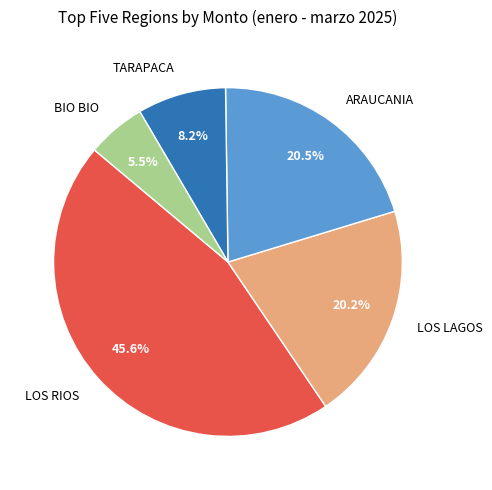

Does any single category account for the majority?

No